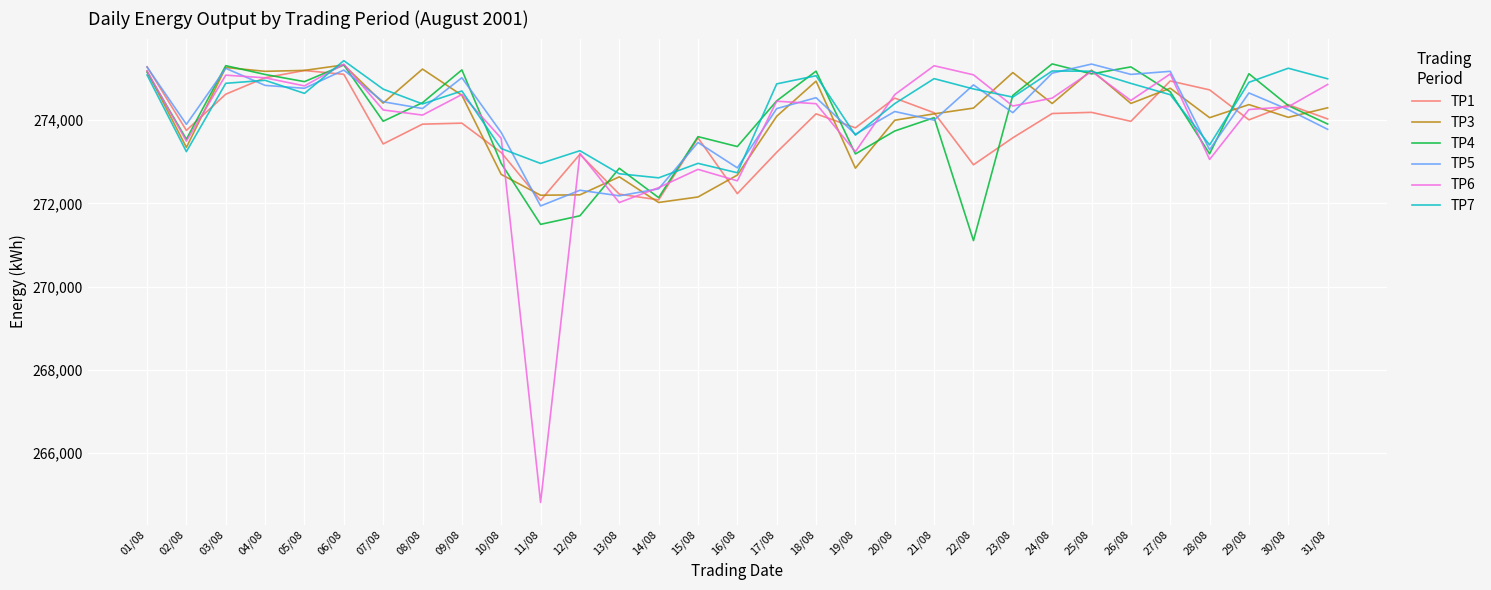

True or false: TP3 has a value of 272204 at 12/08.

True